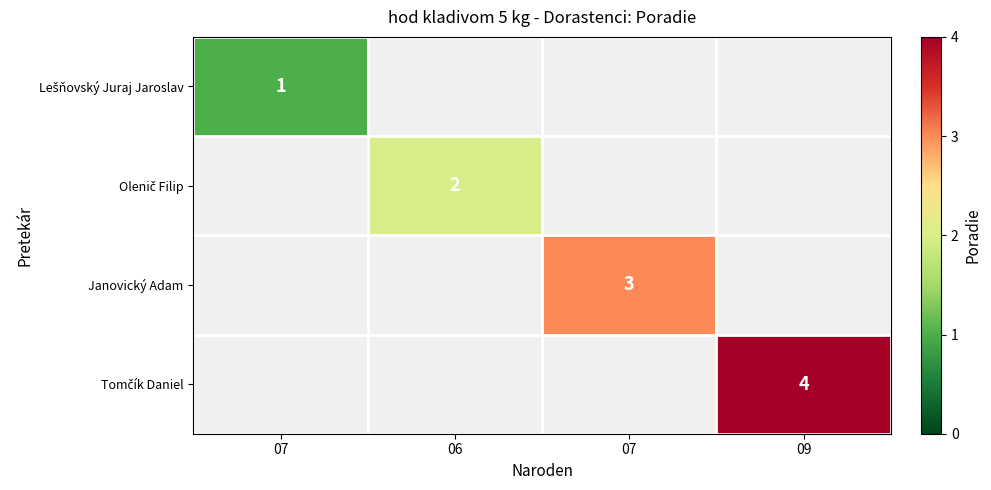

At which label is Lešňovský Juraj Jaroslav closest to 1?

07